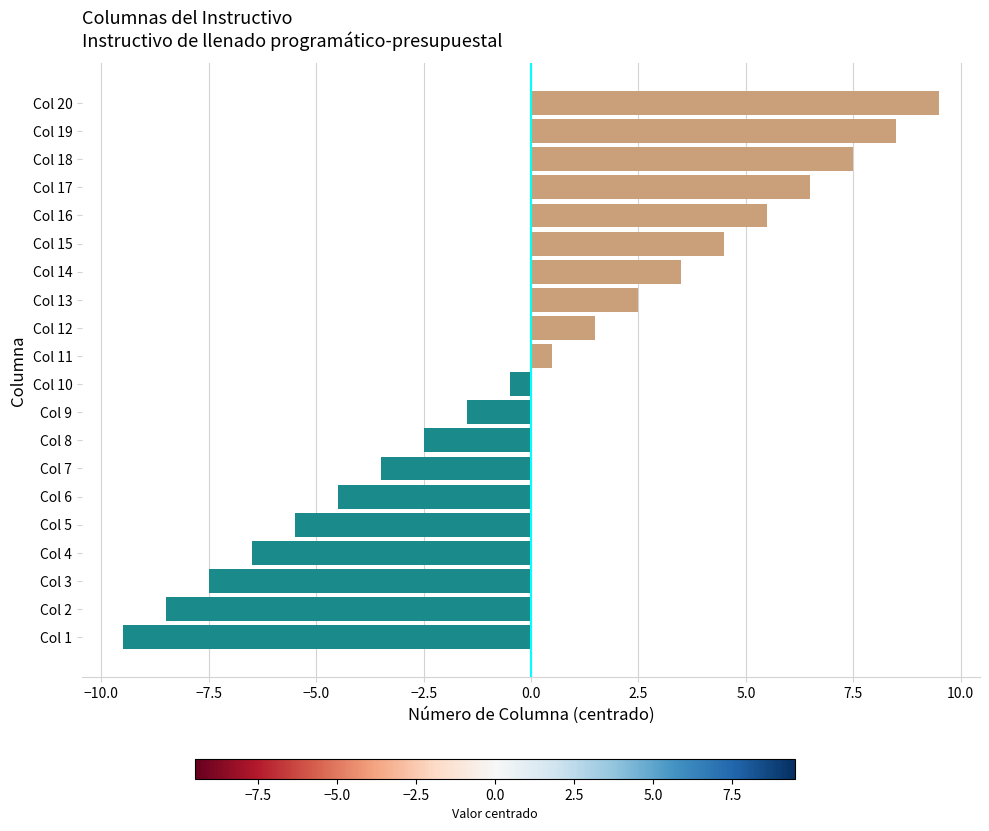

What is the greatest value displayed?

9.5